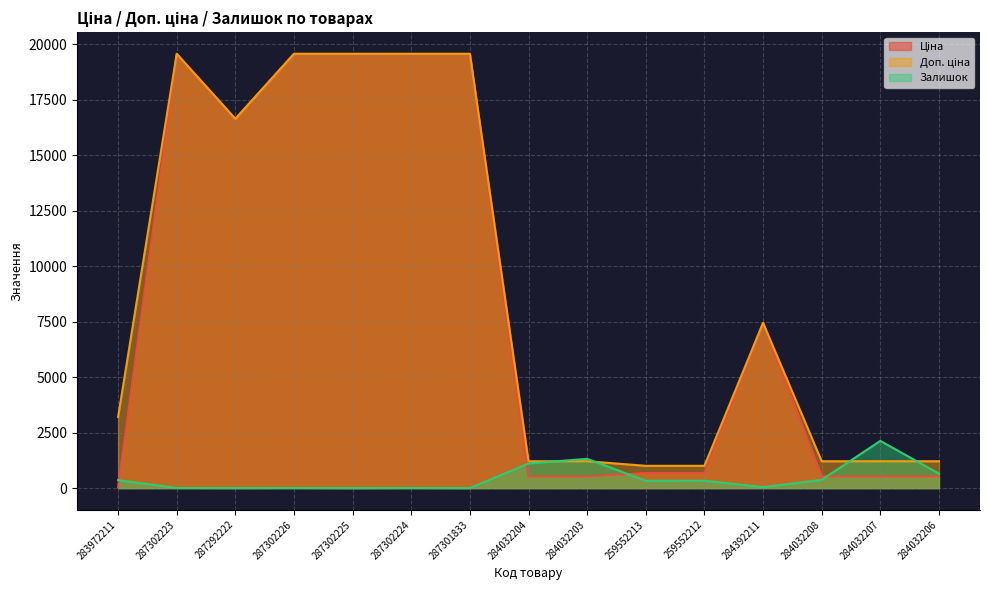

List the labels in order of Ціна value, largest first.

287302223, 287302226, 287302225, 287302224, 287301833, 287292222, 284392211, 259552213, 259552212, 284032204, 284032203, 284032208, 284032207, 284032206, 283972211